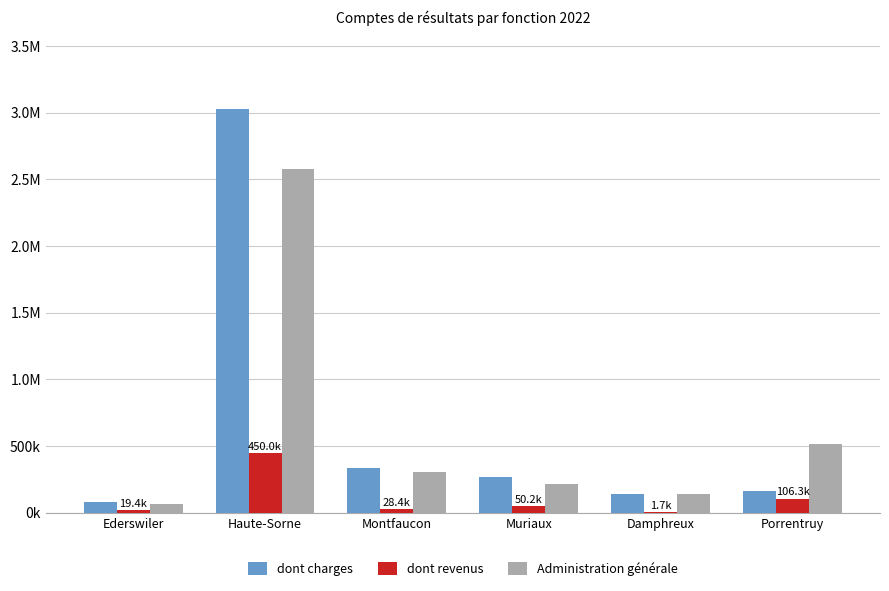

What is the average value of the Administration générale series?

636120.5